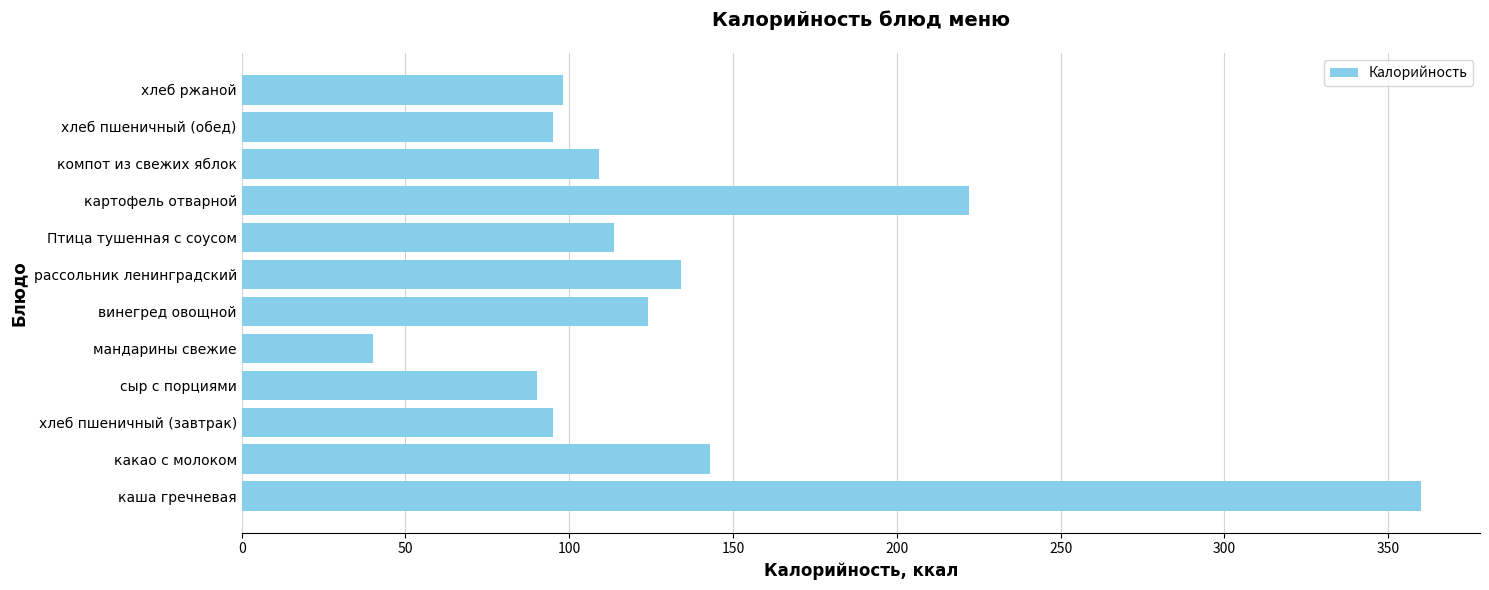

How many series are shown in this chart?

1